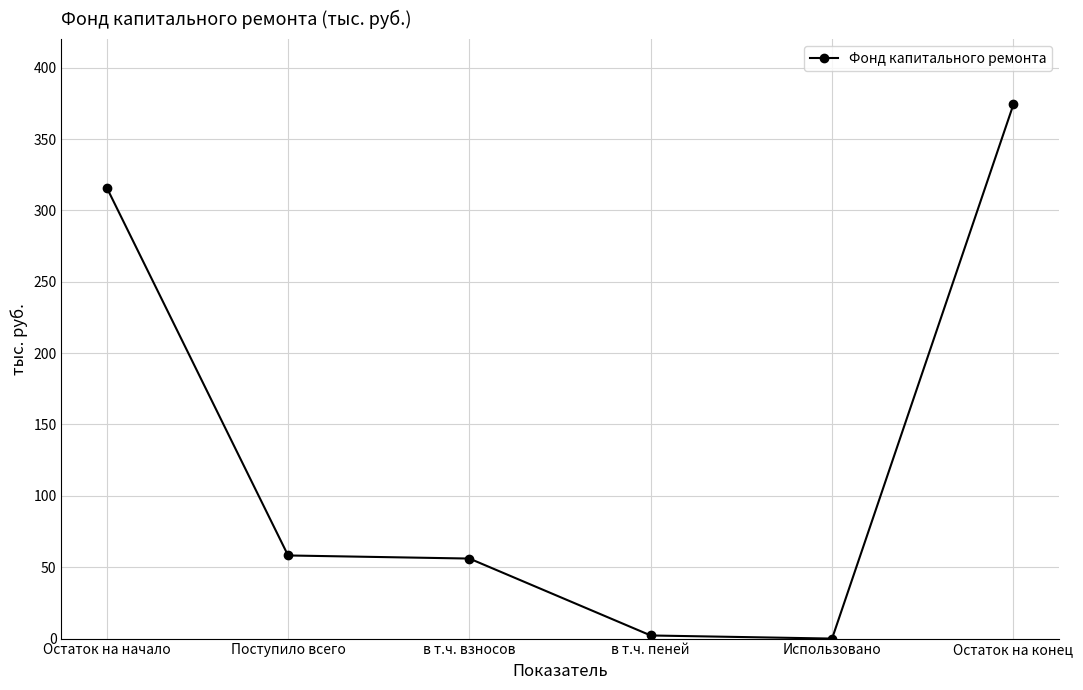

Approximately how many times larger is the value at в т.ч. взносов compared to Остаток на конец?

0.1